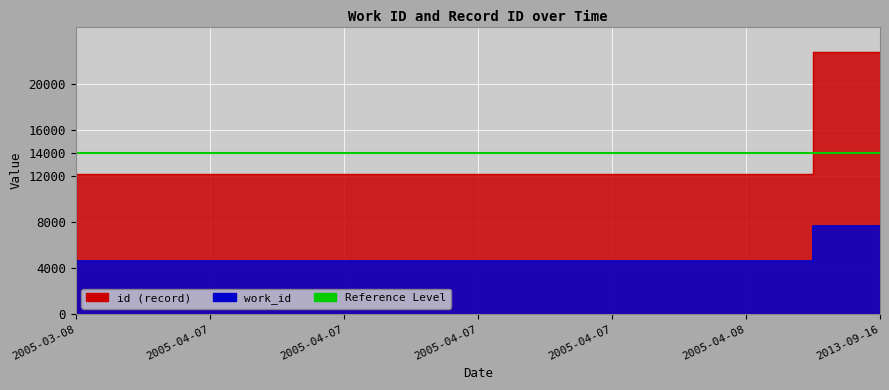

At which label does id reach its peak?

2013-09-16